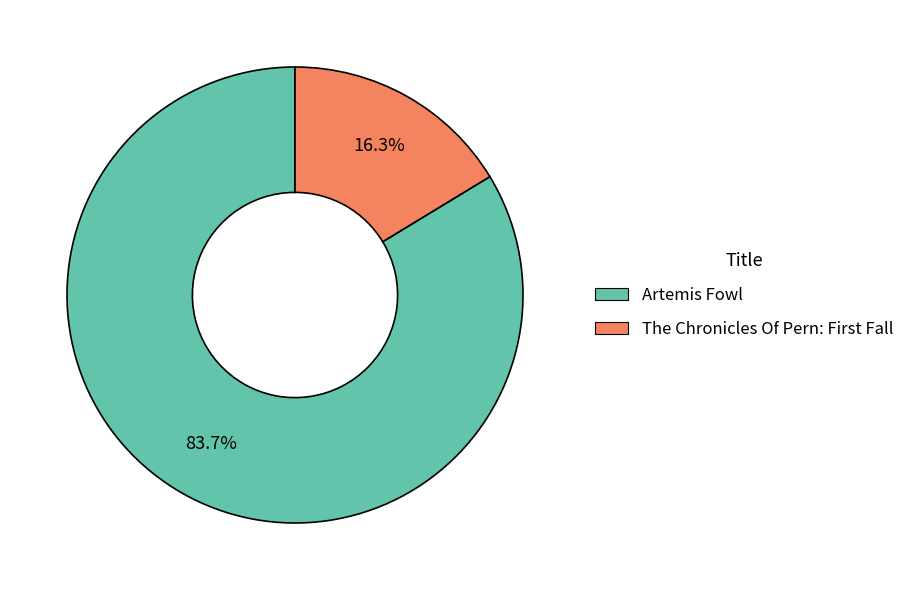

Is it true that Artemis Fowl is 84% of the pie?

True